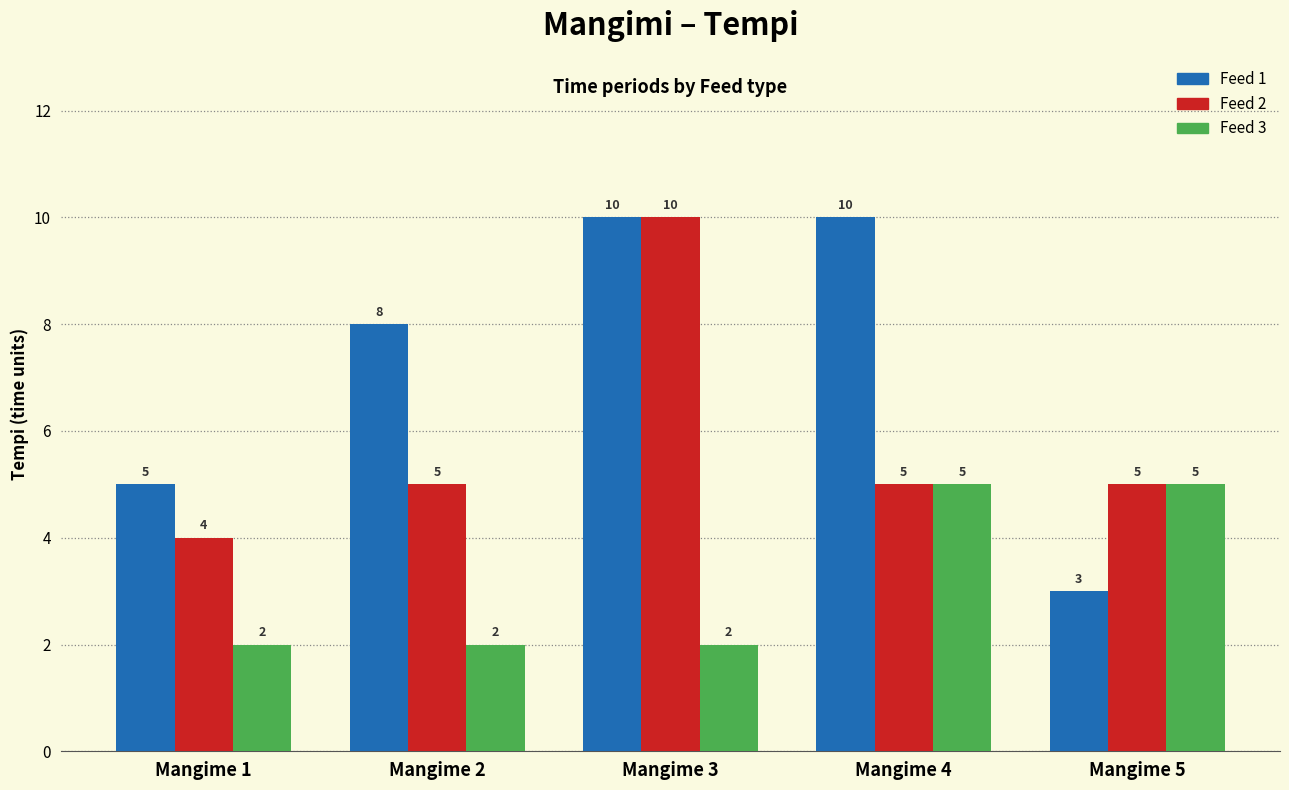

How many categories are shown in the chart?

5